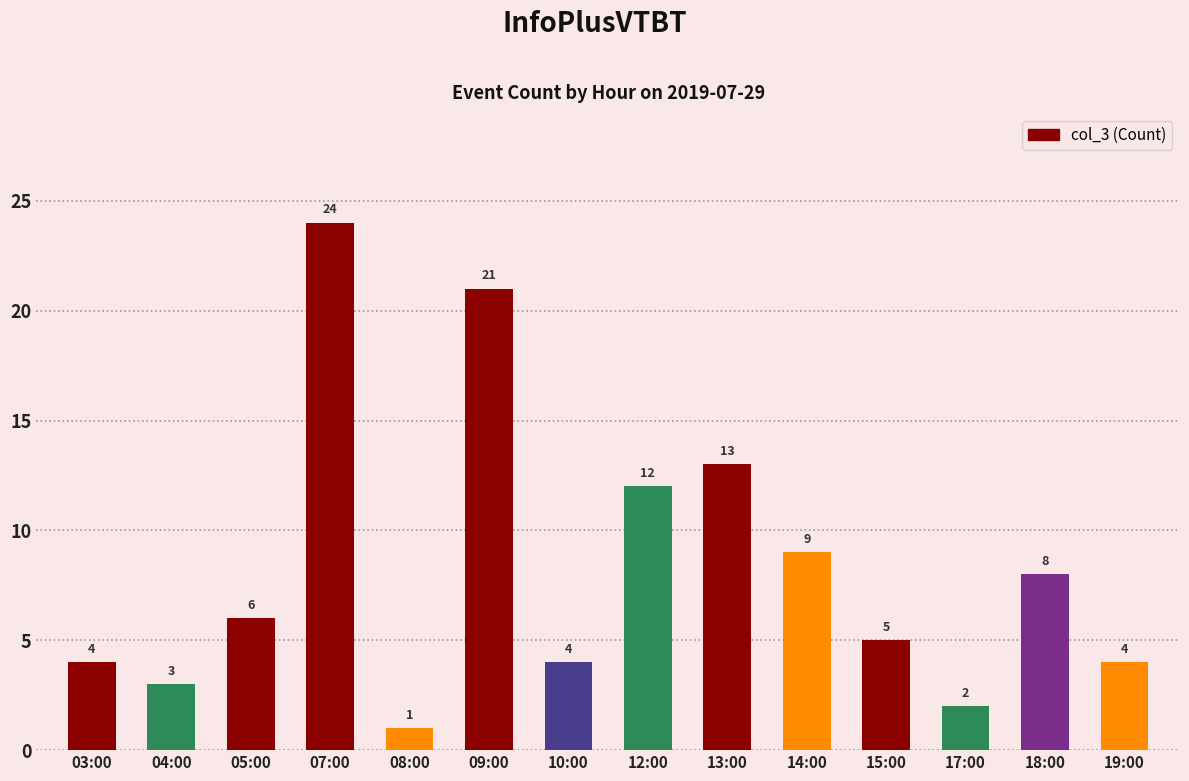

Reading left to right, extract all data points from this chart.

03:00=4	04:00=3	05:00=6	07:00=24	08:00=1	09:00=21	10:00=4	12:00=12	13:00=13	14:00=9	15:00=5	17:00=2	18:00=8	19:00=4